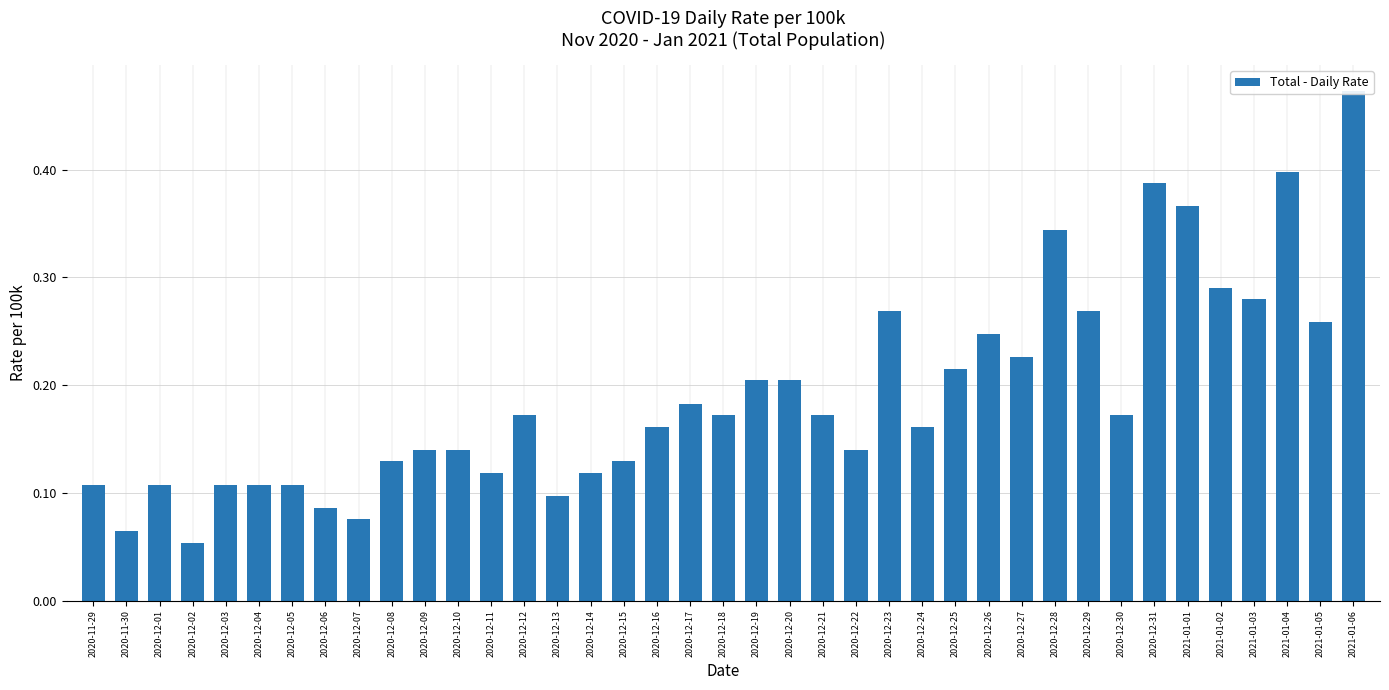

Is it true that the value at 2020-12-17 is 0.2?

False